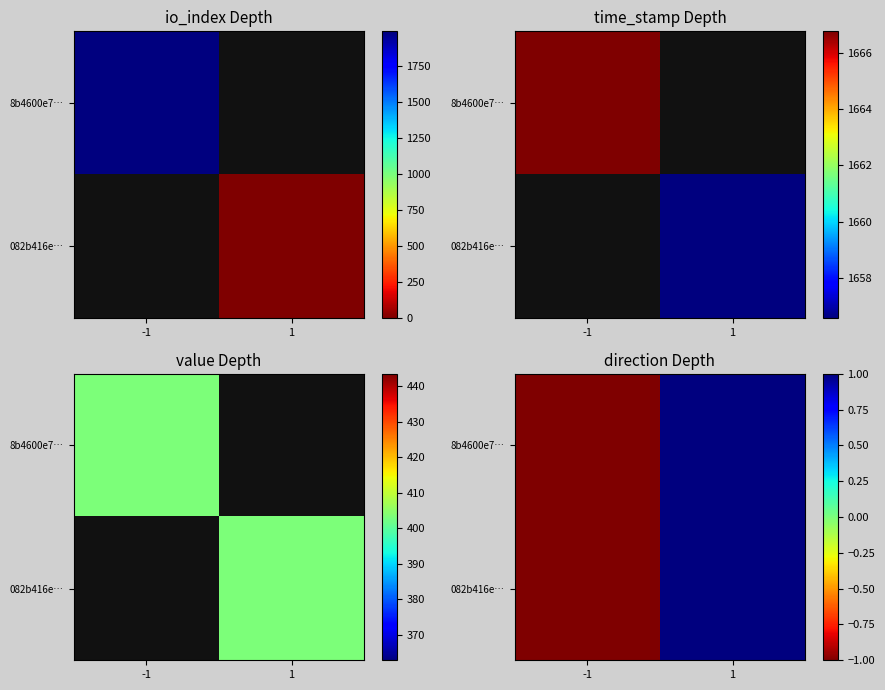

The 8b4600e7… series shows -1 at -1. True or false?

True